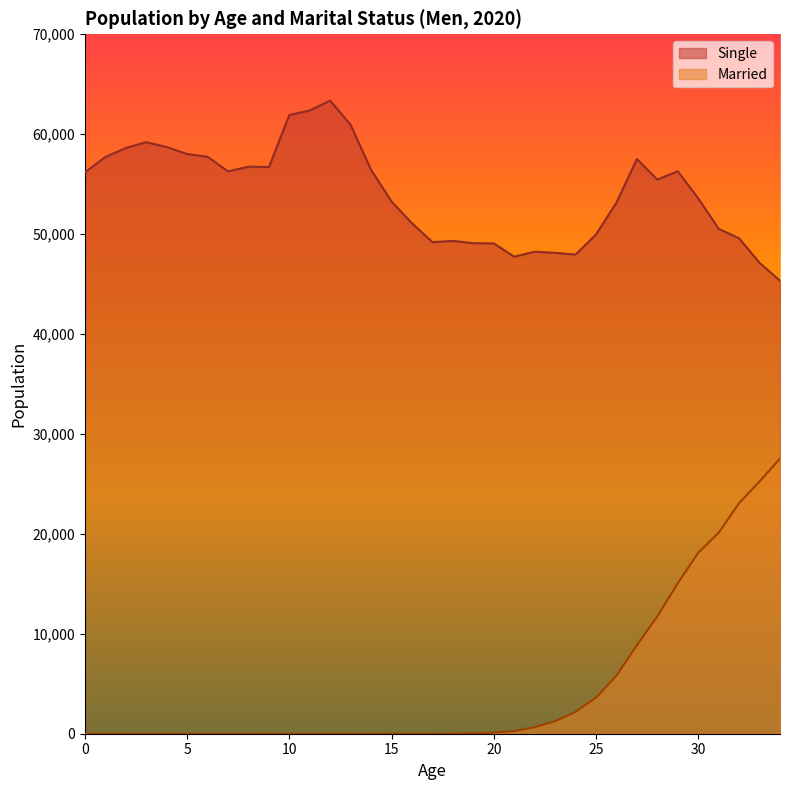

Is it true that Single equals 58015 at 5?

True